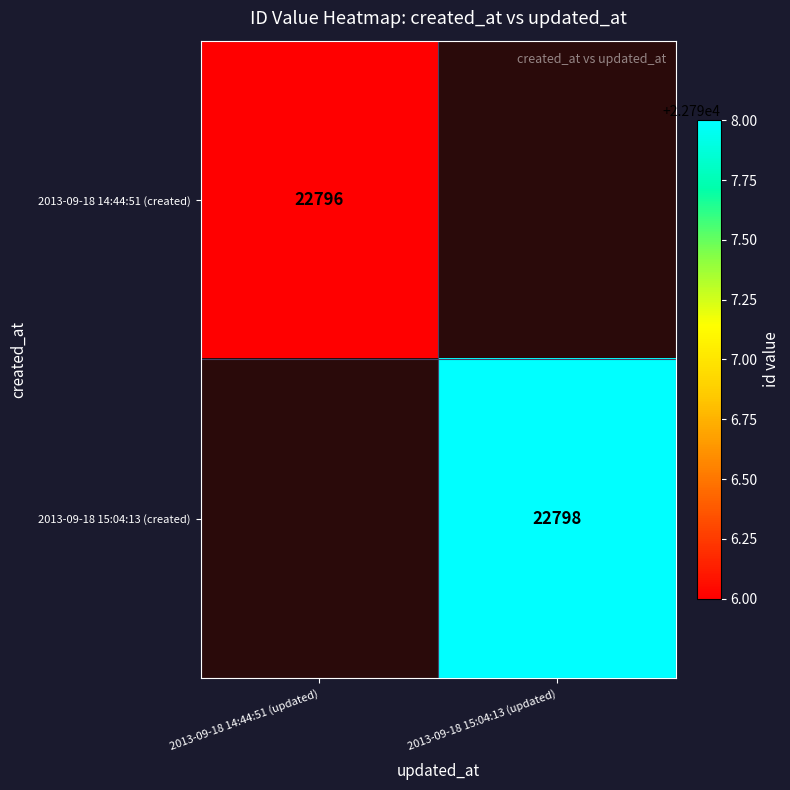

The 2013-09-18 14:44:51 (created) series shows 5024 at 2013-09-18 14:44:51 (updated). True or false?

False